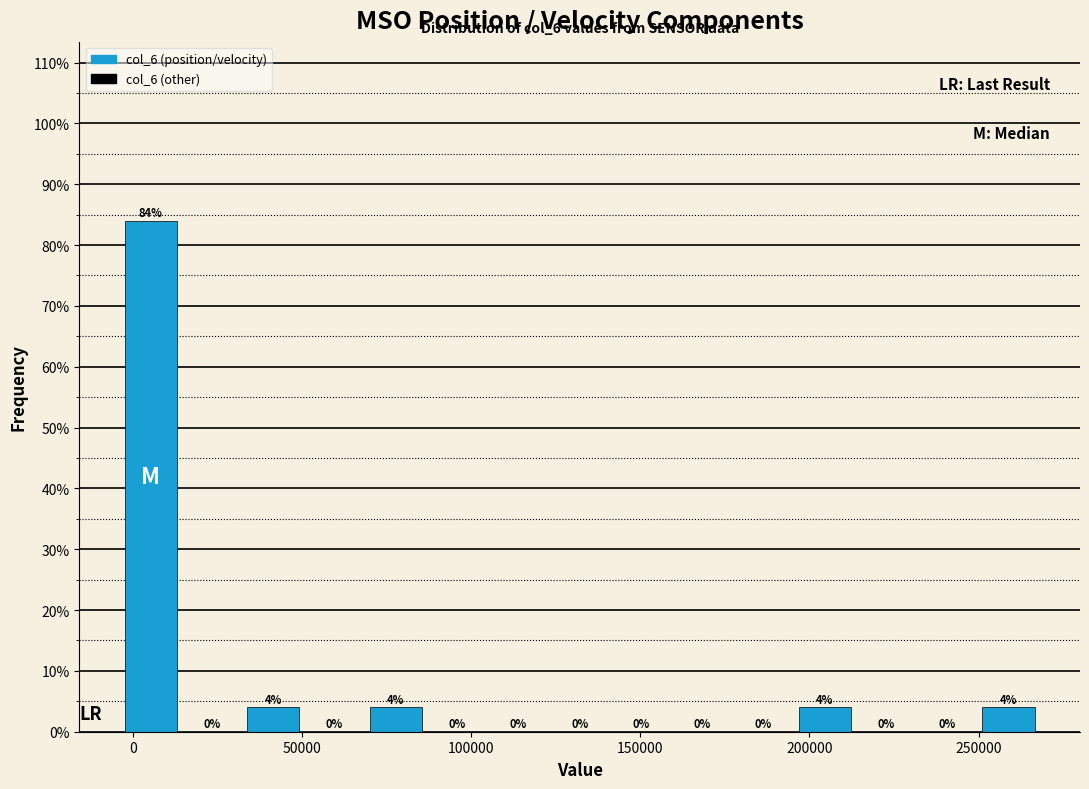

Around what value on the x-axis is the tallest bar? Give the approximate position of its centre, as read against the axis.

5000